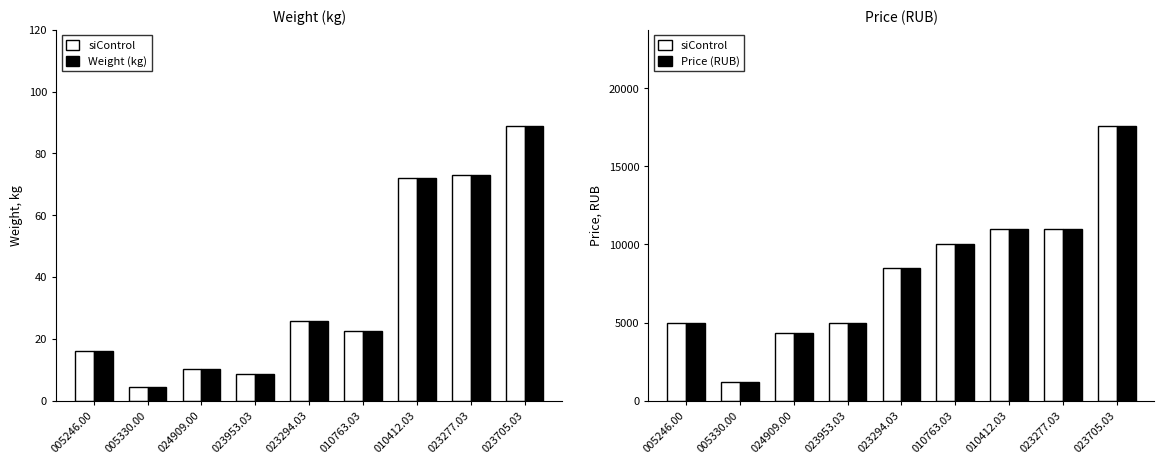

Are the bars horizontal?

No